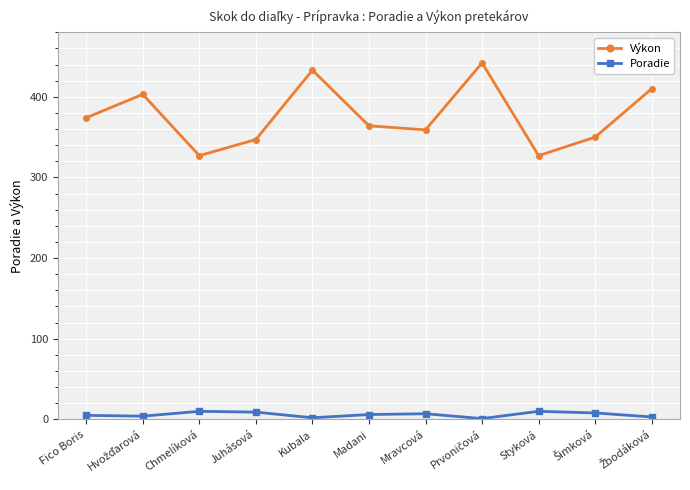

Is it true that Výkon equals 537 at Chmelíková?

False